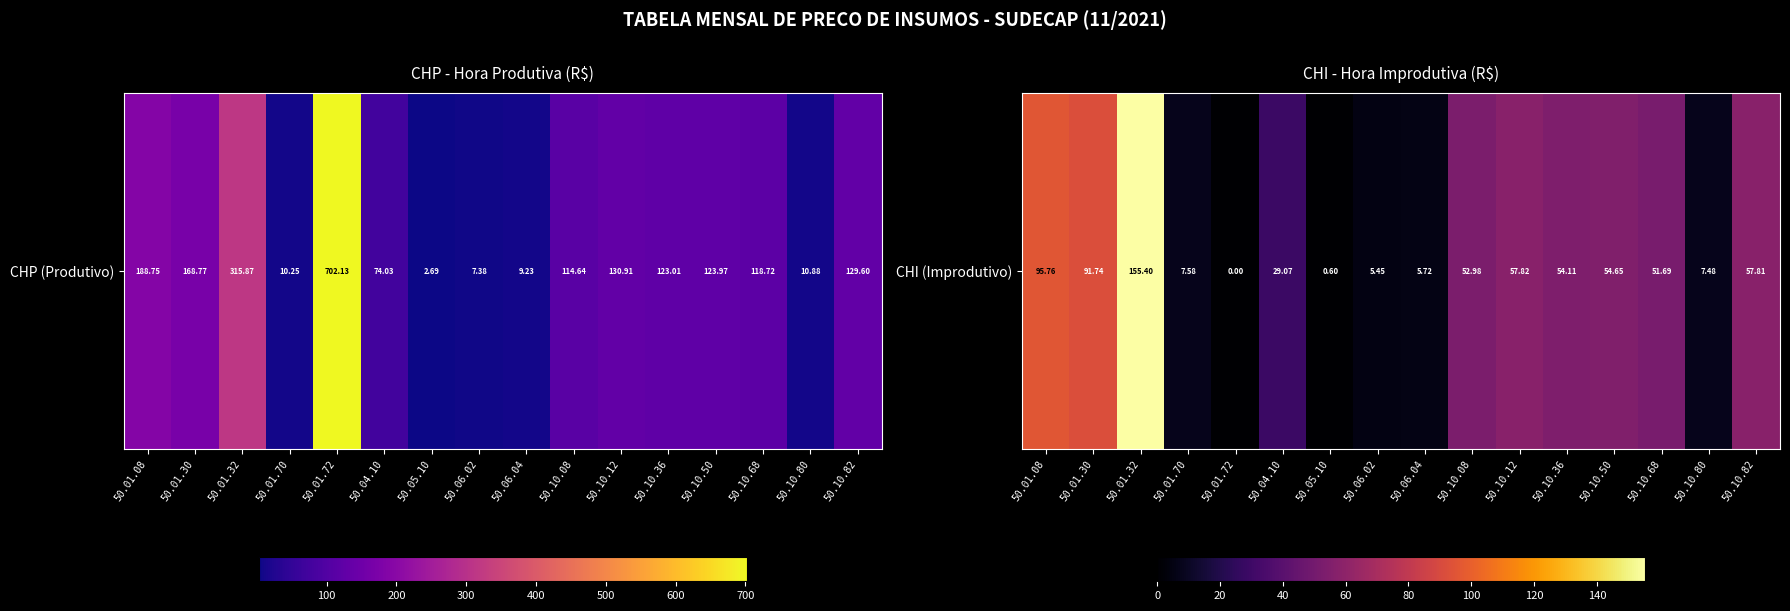

Which label corresponds to the smallest value in the chart?

50.01.72